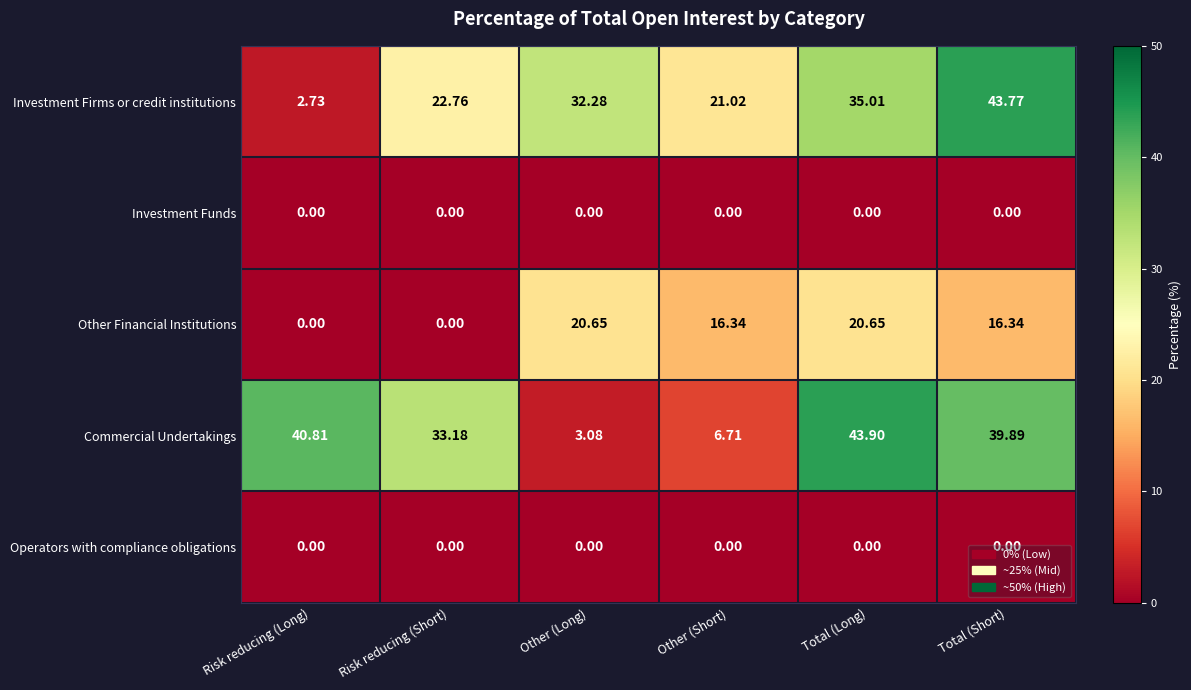

At which label does Commercial Undertakings reach its minimum?

Other (Long)